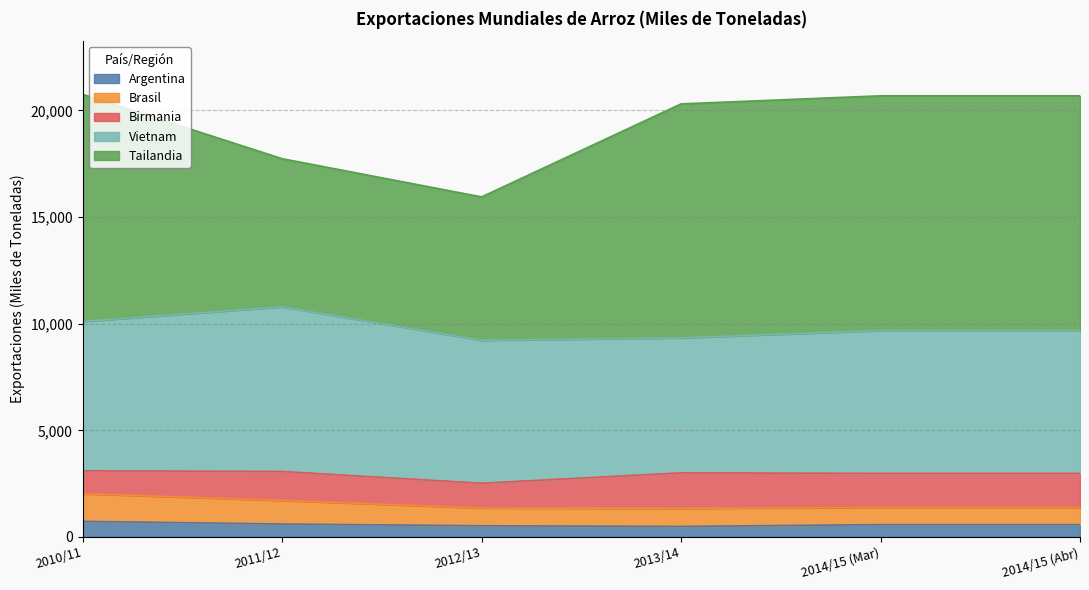

Reading left to right, extract all data points from this chart.

Argentina: 2010/11=732	2011/12=608	2012/13=526	2013/14=494	2014/15 (Mar)=580	2014/15 (Abr)=580
Brasil: 2010/11=1296	2011/12=1105	2012/13=830	2013/14=850	2014/15 (Mar)=800	2014/15 (Abr)=800
Birmania: 2010/11=1075	2011/12=1357	2012/13=1163	2013/14=1663	2014/15 (Mar)=1600	2014/15 (Abr)=1600
Vietnam: 2010/11=7000	2011/12=7717	2012/13=6700	2013/14=6325	2014/15 (Mar)=6700	2014/15 (Abr)=6700
Tailandia: 2010/11=10647	2011/12=6945	2012/13=6722	2013/14=10969	2014/15 (Mar)=11000	2014/15 (Abr)=11000